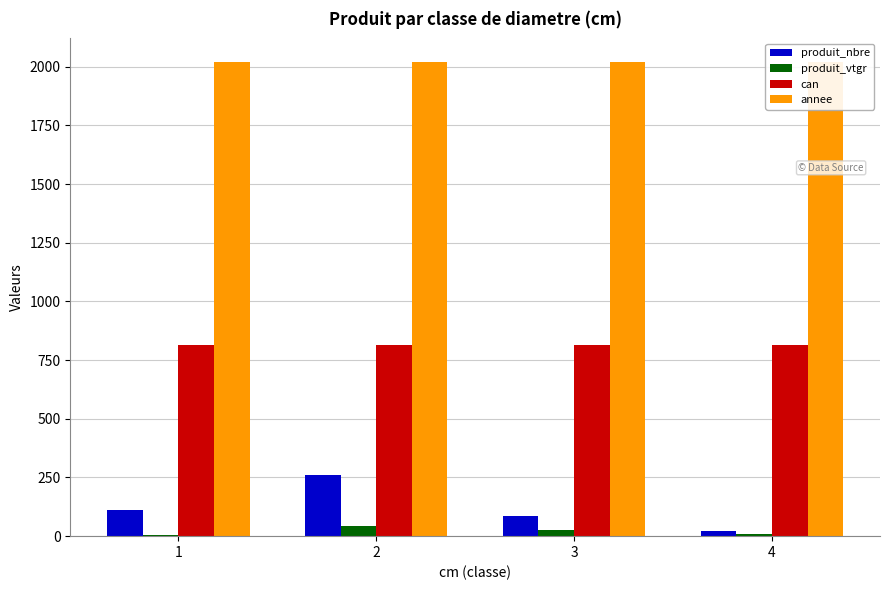

How many bars are there in each group?

4